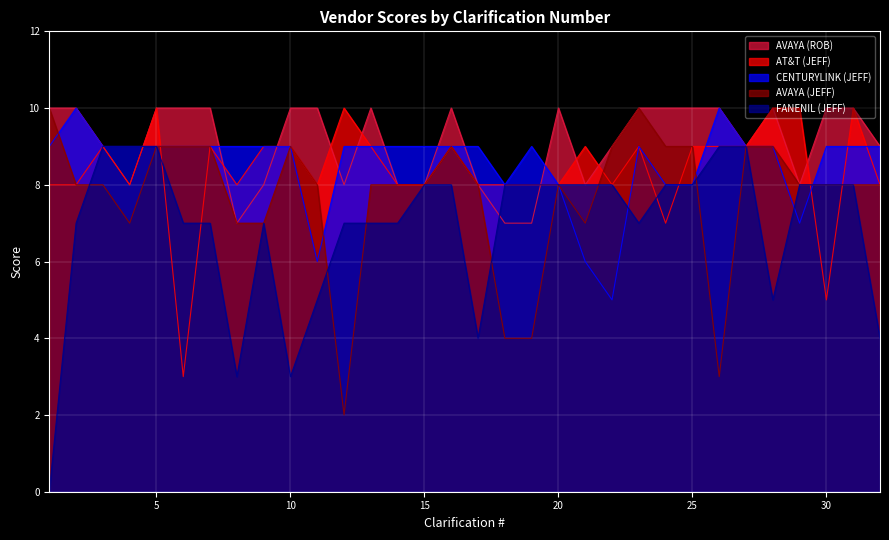

Reading left to right, extract all data points from this chart.

AT&T (JEFF): 8	8	9	8	10	3	9	8	9	9	8	10	9	8	8	9	8	8	8	8	9	8	9	7	9	9	9	10	10	5	10	8
CENTURYLINK (JEFF): 9	10	9	9	9	9	9	9	9	9	6	9	9	9	9	9	9	8	9	8	6	5	9	8	8	10	9	9	7	9	9	9
AVAYA (JEFF): 10	8	8	7	9	9	9	7	7	9	8	2	8	8	8	9	8	4	4	8	7	9	10	9	9	3	9	9	8	8	8	8
FANENIL (JEFF): 0	7	9	9	9	7	7	3	7	3	5	7	7	7	8	8	4	8	8	8	8	8	7	8	8	9	9	5	8	8	8	4
AVAYA (ROB): 10	10	9	8	10	10	10	7	8	10	10	8	10	8	8	10	8	7	7	10	8	9	10	10	10	10	9	10	8	10	10	9